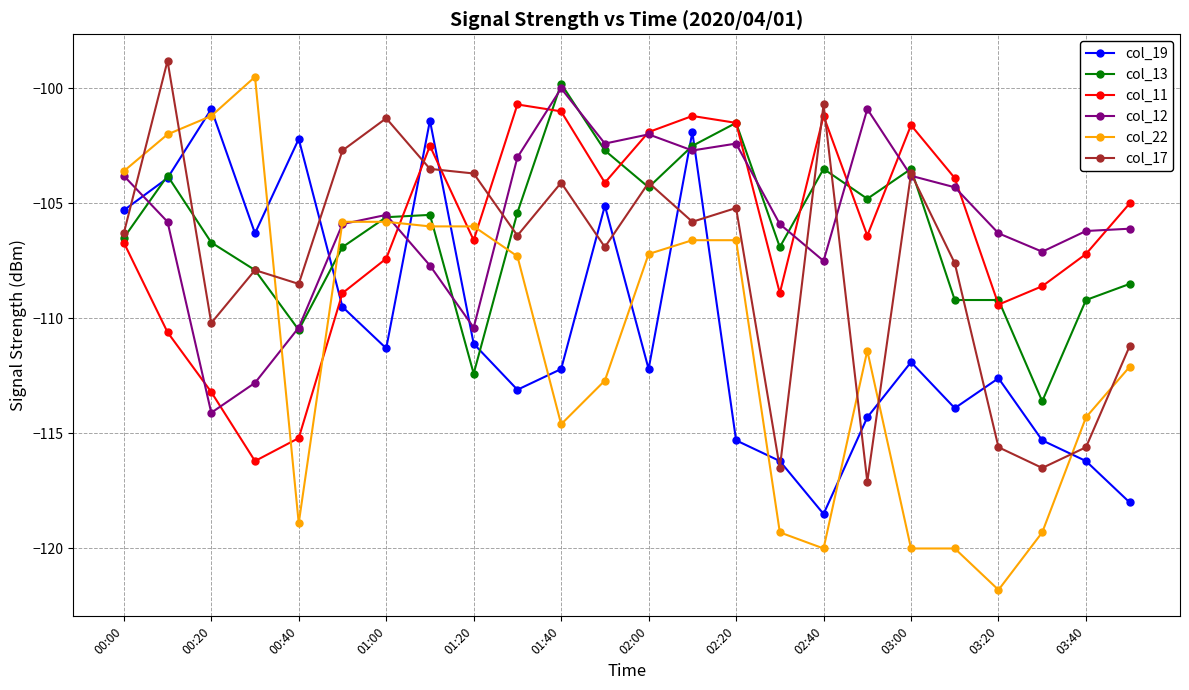

How many times do col_11 and col_19 cross each other?

3